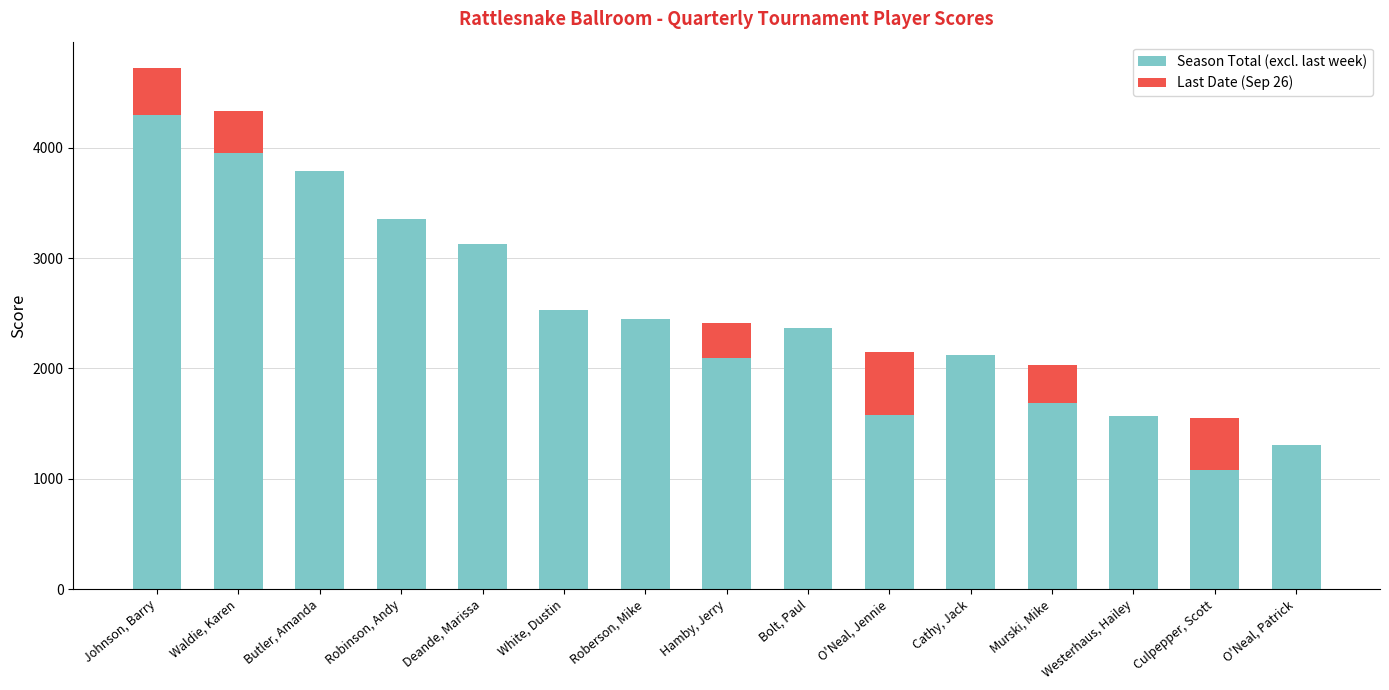

What is the sum of all Season Total (excl. last week) values?

37285